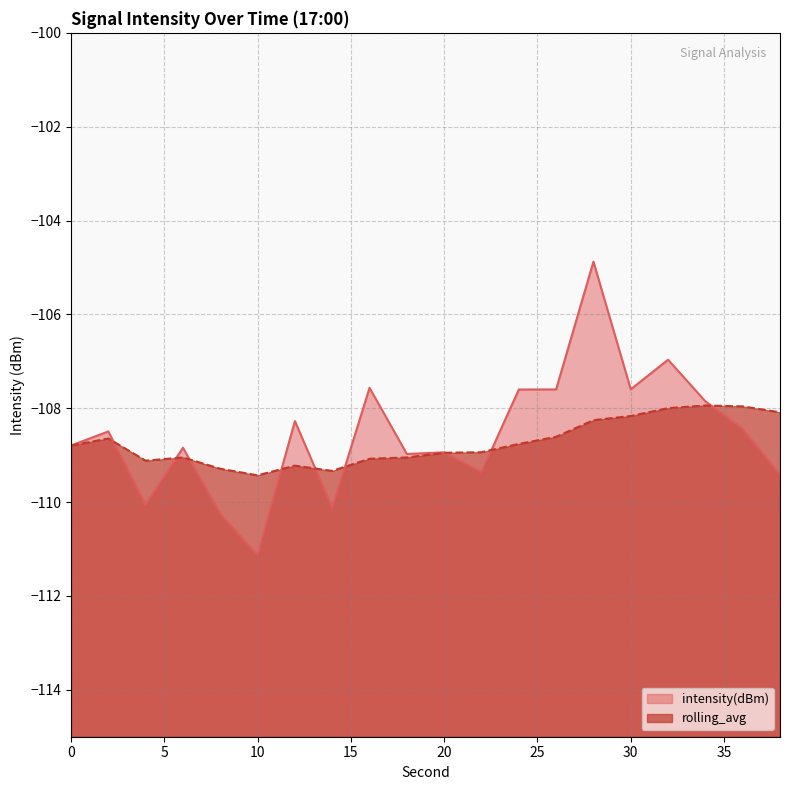

In intensity(dBm), how many points are higher than both neighbors (excluding endpoints)?

7